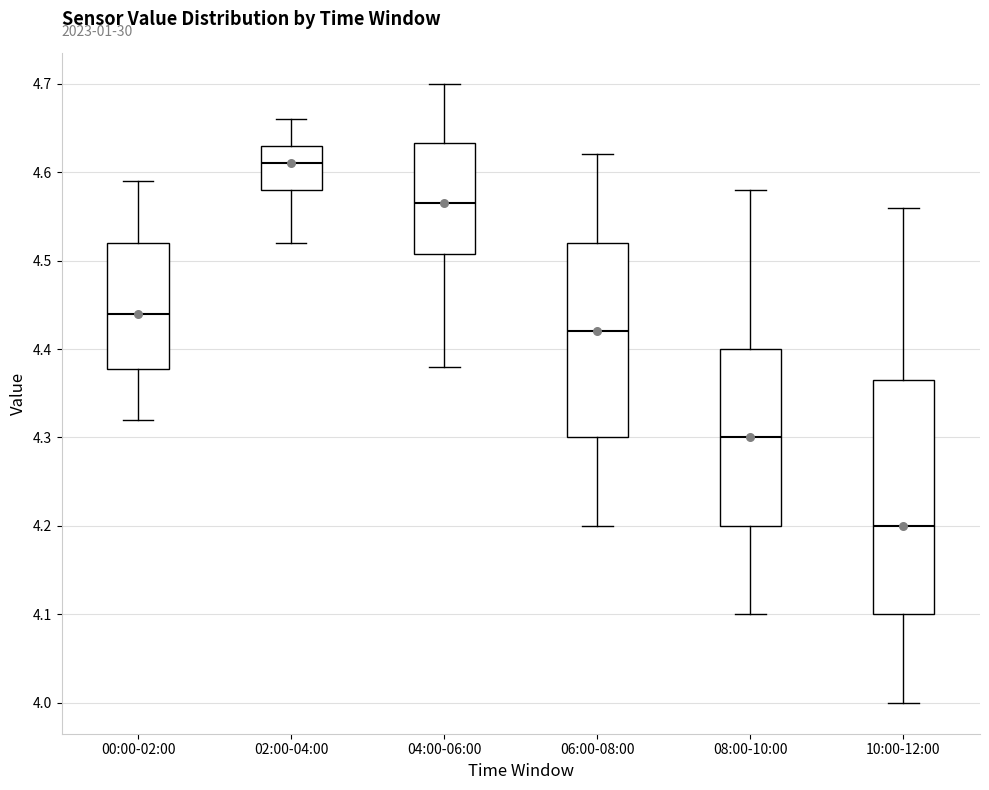

Reading left to right, transcribe this box plot: for each box, give where its median line is, the range the box spans, and where its two whiskers end, as read against the y-axis. The values are not printed on the chart, so give them approximately, as read against the axis.

00:00-02:00: median 4.44, box 4.38 to 4.52, whiskers 4.32 to 4.59
02:00-04:00: median 4.61, box 4.58 to 4.63, whiskers 4.52 to 4.66
04:00-06:00: median 4.57, box 4.51 to 4.63, whiskers 4.38 to 4.70
06:00-08:00: median 4.42, box 4.30 to 4.52, whiskers 4.20 to 4.62
08:00-10:00: median 4.30, box 4.20 to 4.40, whiskers 4.10 to 4.58
10:00-12:00: median 4.20, box 4.10 to 4.37, whiskers 4.00 to 4.56